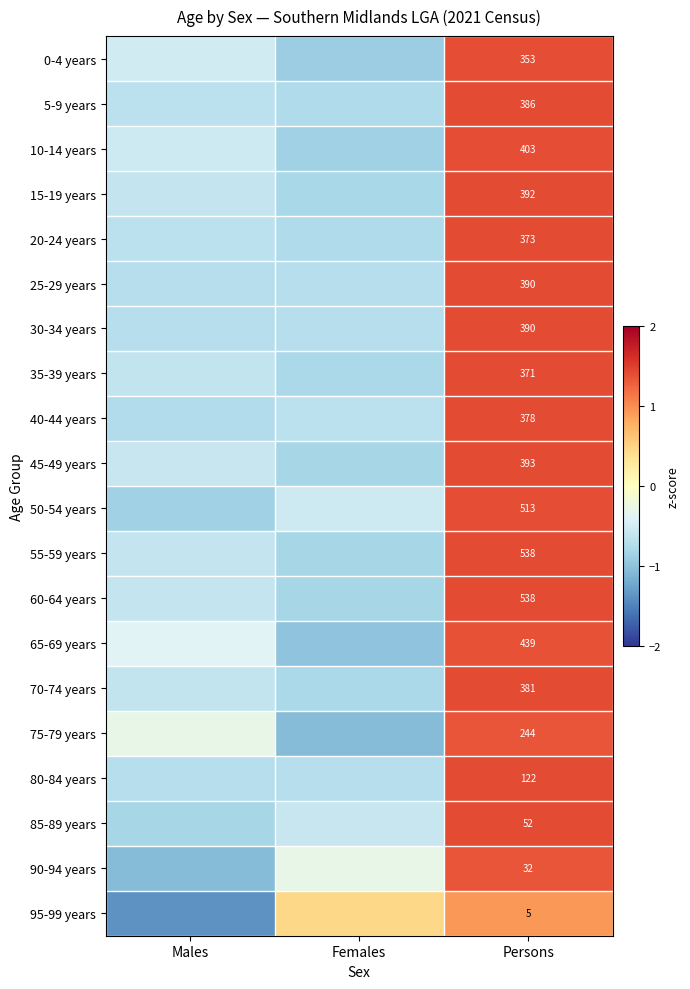

Is the value of 5-9 years at Males greater than the value of 75-79 years at Persons?

No